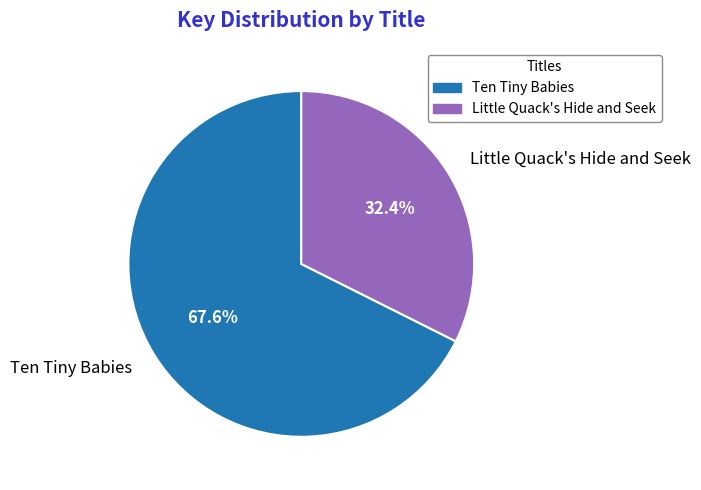

What is the smallest slice in the pie chart?

Little Quack's Hide and Seek